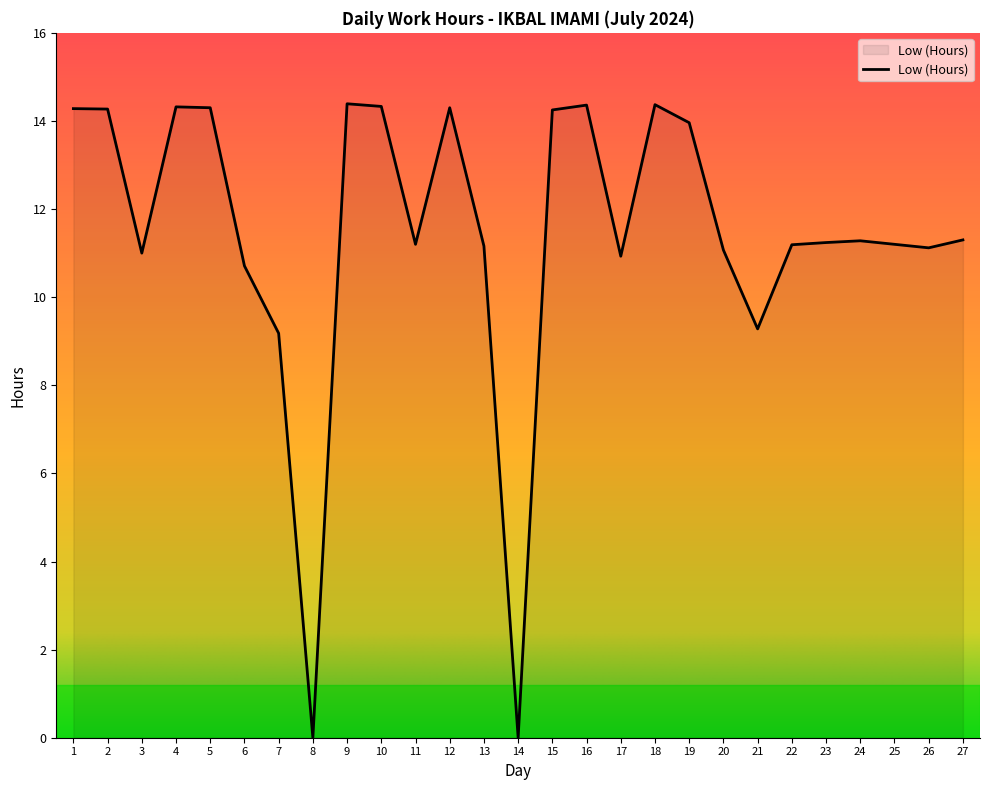

What is the change in value from 8 to 21?

+9.3